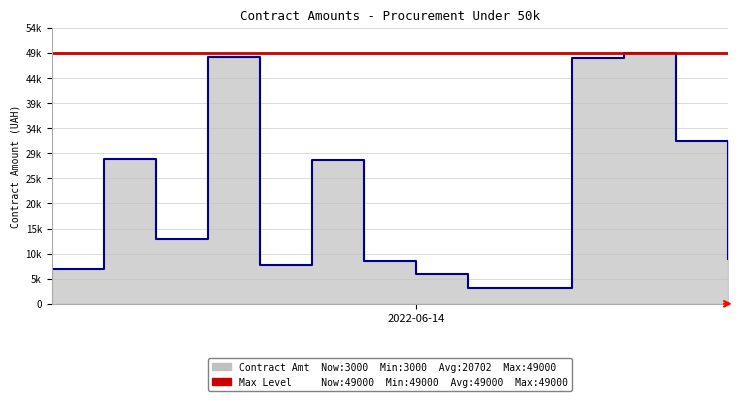

What is the difference between the values at 2022-05-09 and 2022-06-14?

760.0